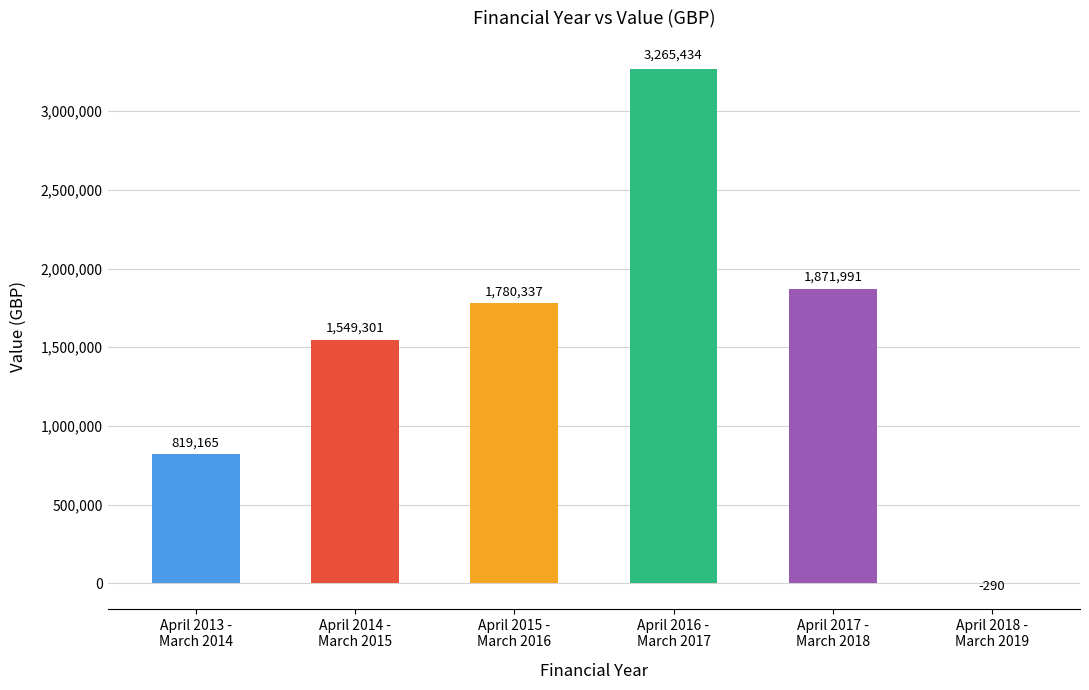

What is the maximum value shown in the chart?

3265434